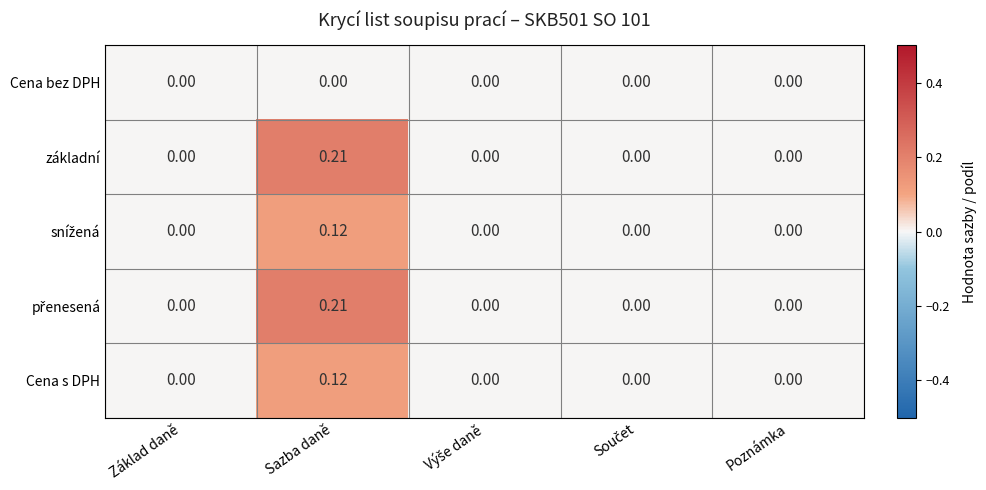

At which category is the sum across all series the highest?

Sazba daně